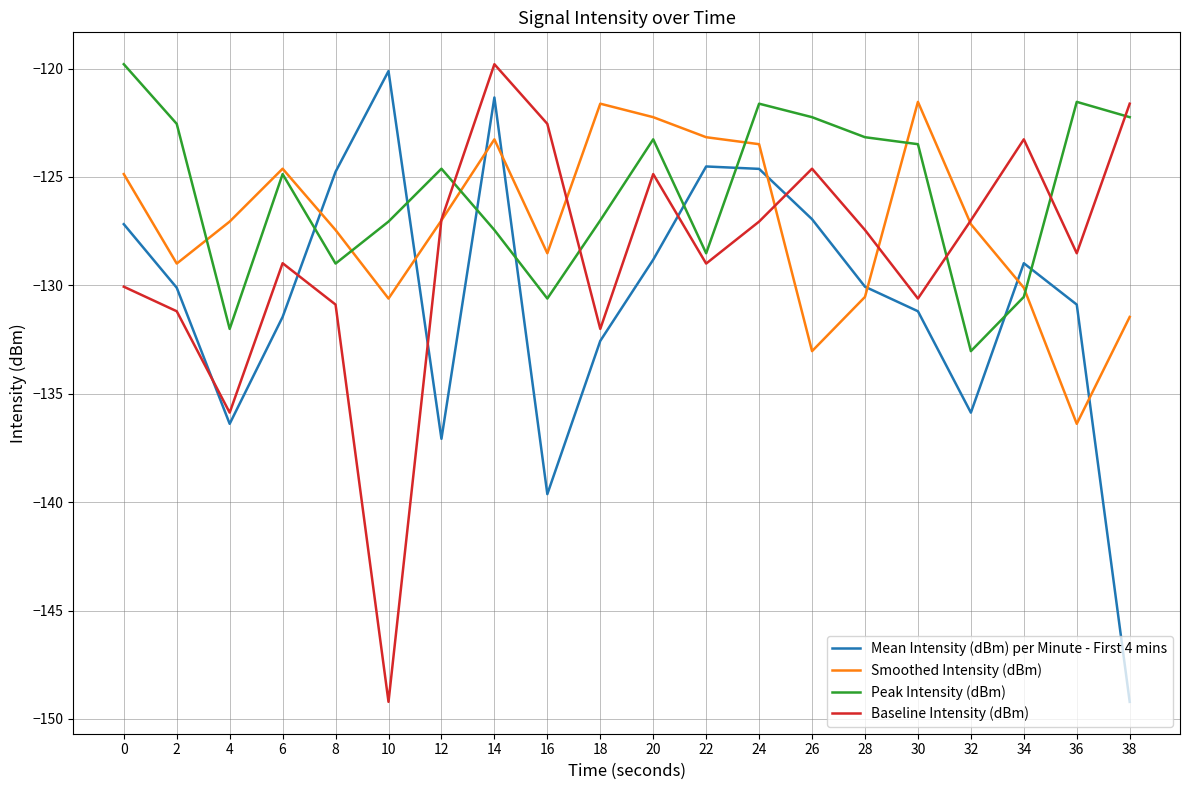

After their last crossing, which series has the higher values: Baseline Intensity (dBm) or Mean Intensity (dBm) per Minute - First 4 mins?

Baseline Intensity (dBm)